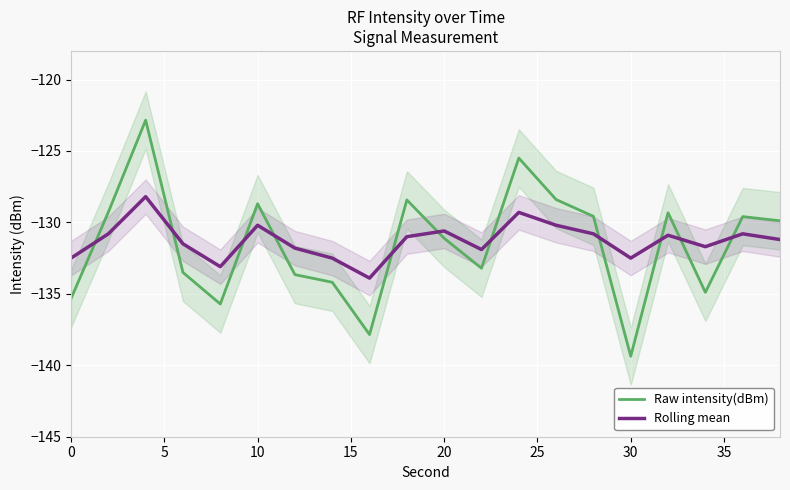

What is the minimum value for Raw intensity(dBm)?

-139.4